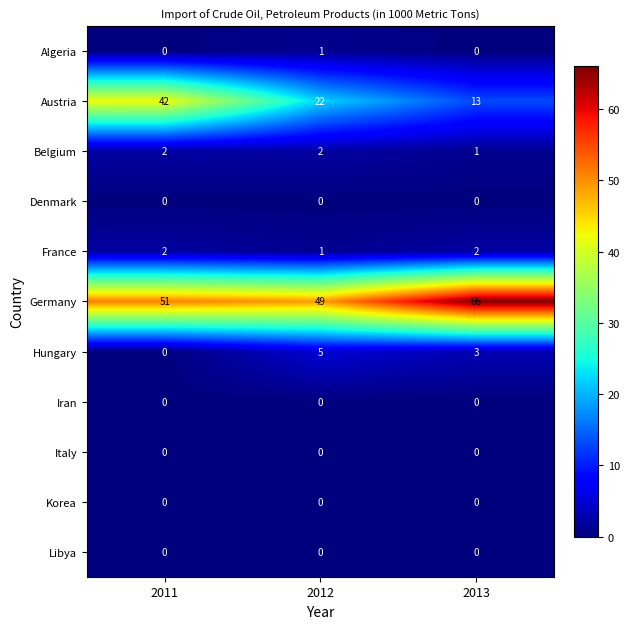

At which category is the sum across all series the highest?

2011